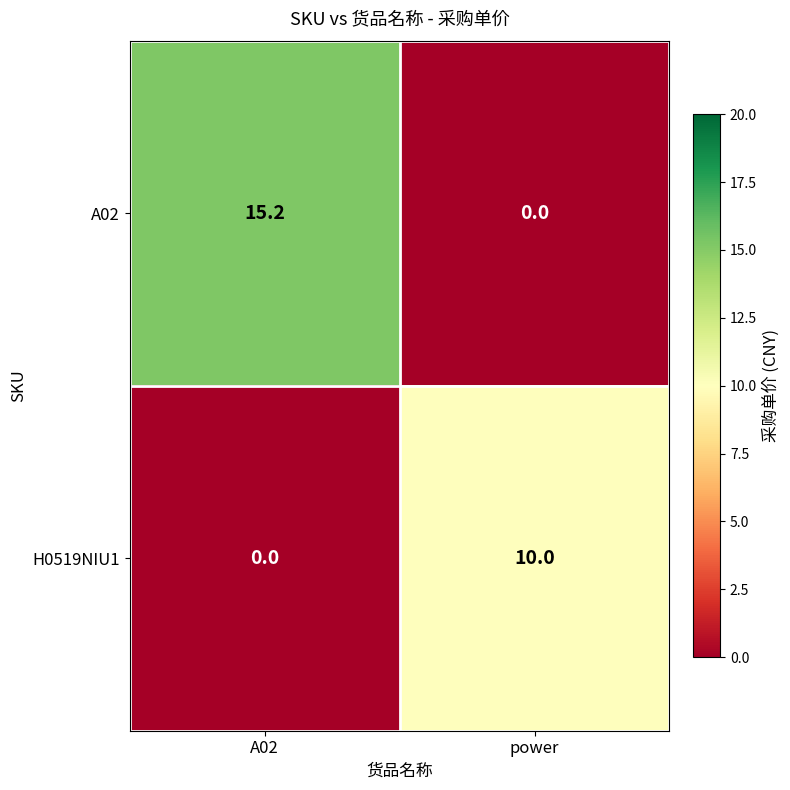

What is the sum of the H0519NIU1 values at power and A02?

10.0